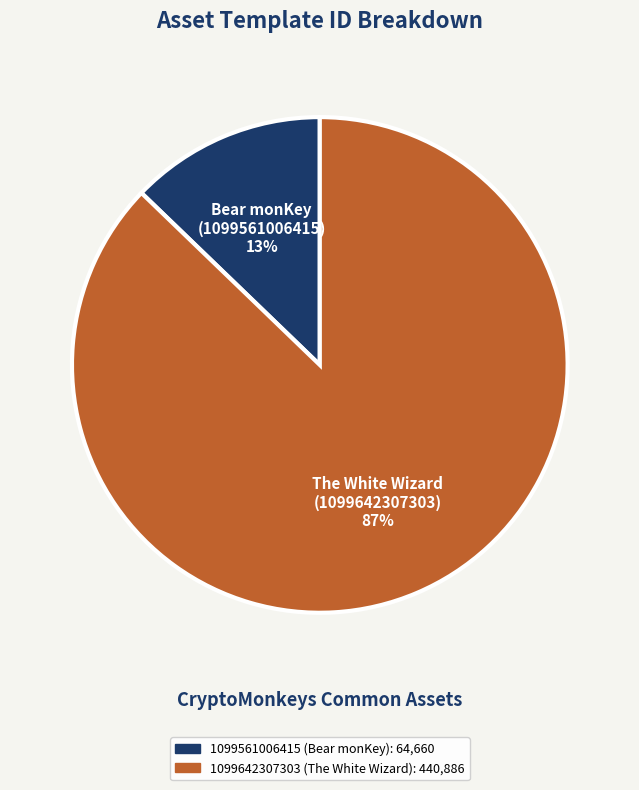

To the nearest percent, what is the average slice percentage?

50%